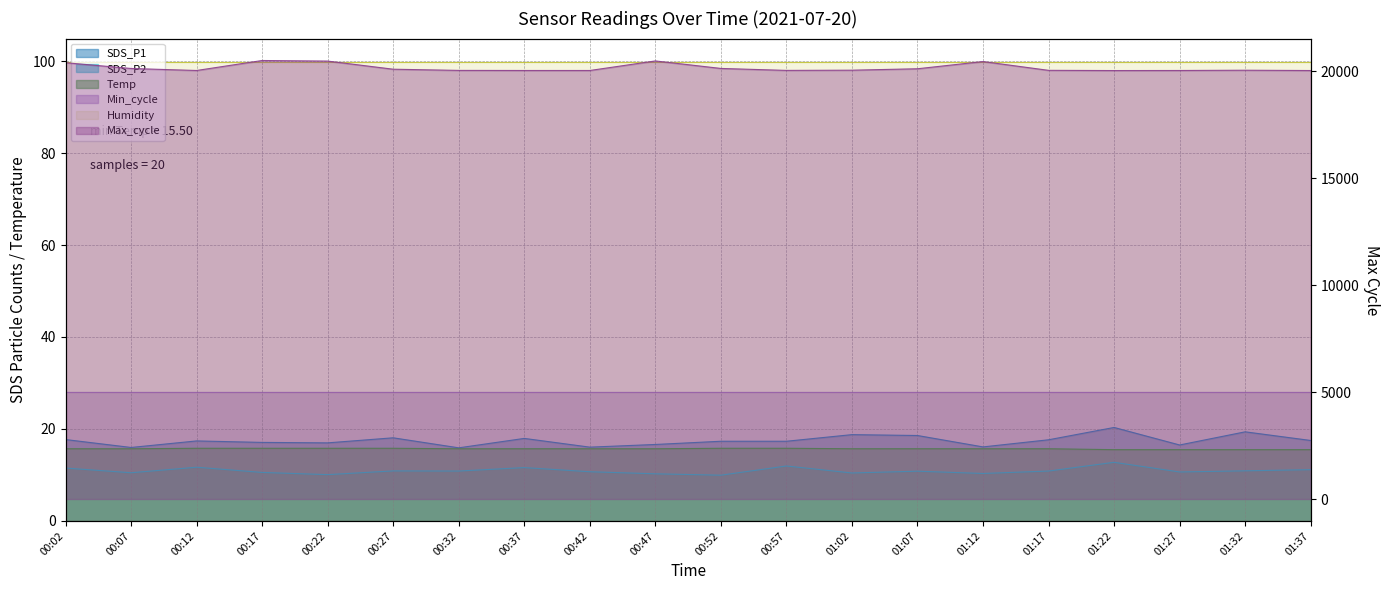

True or false: SDS_P1 and Max_cycle cross at least once.

False